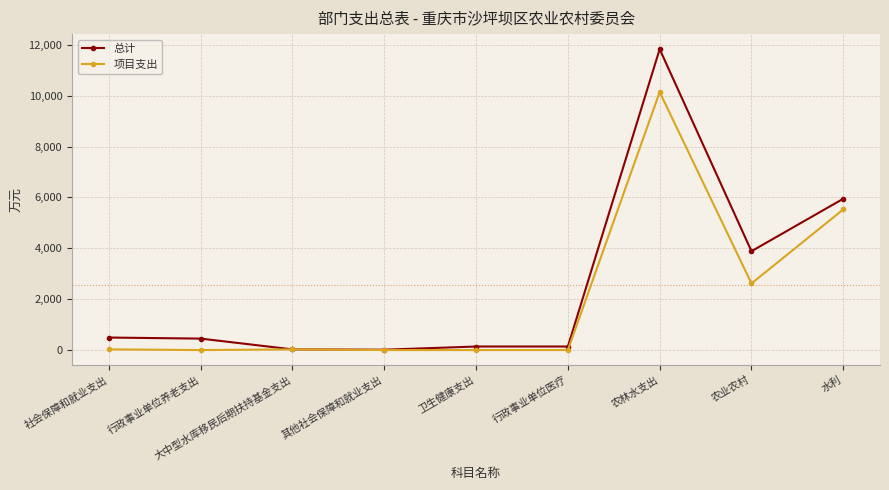

What is the total value across all series at 水利?

11478.8